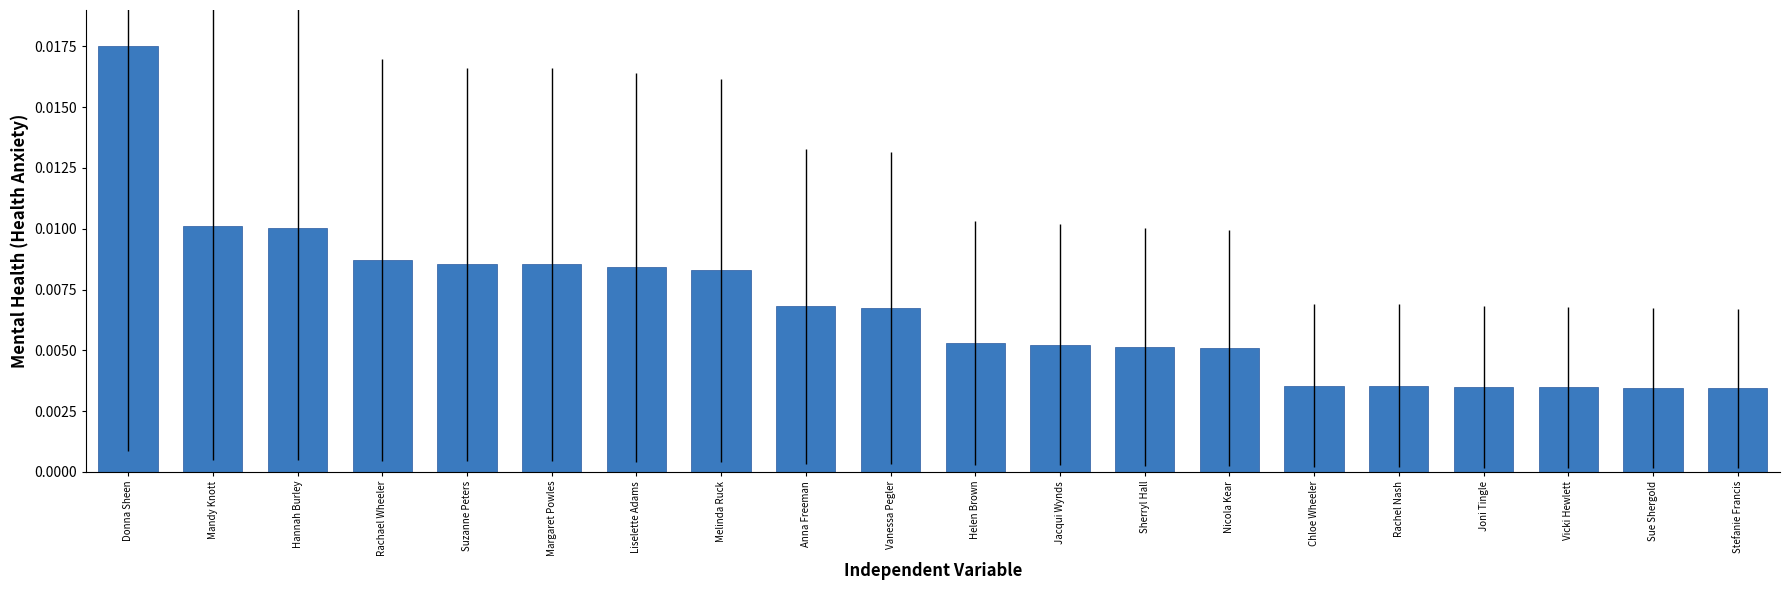

What position from the right is Rachel Nash?

5